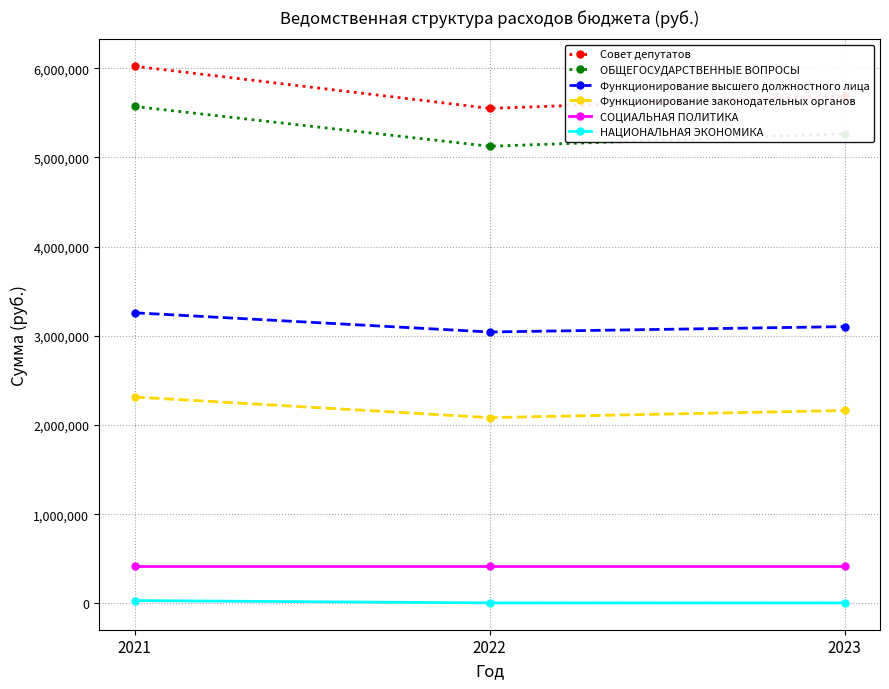

What is the greatest value displayed?

6023534.3